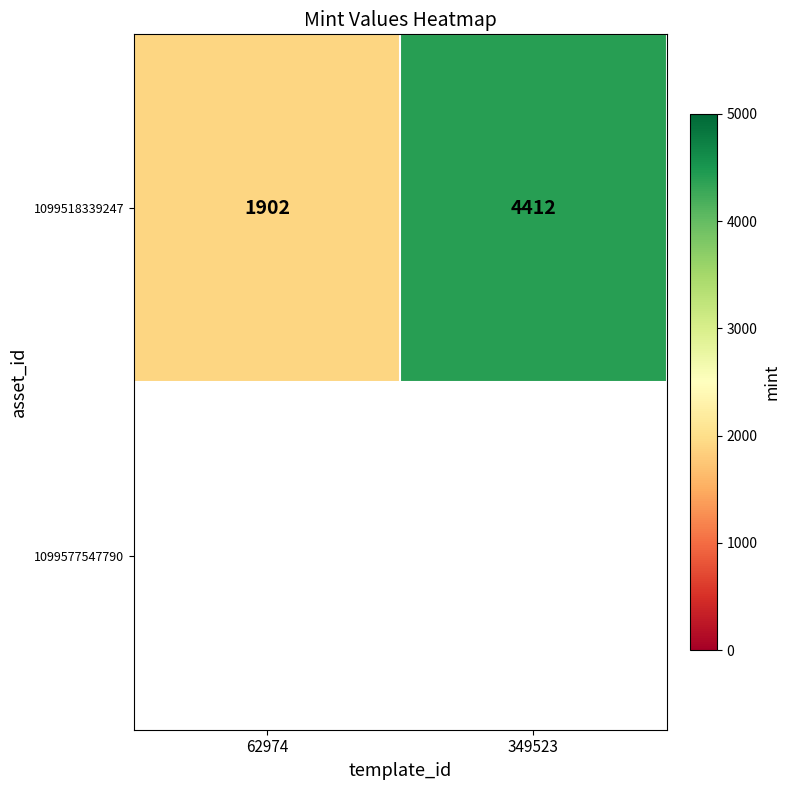

The chart shows a value of 1264 at 62974. True or false?

False